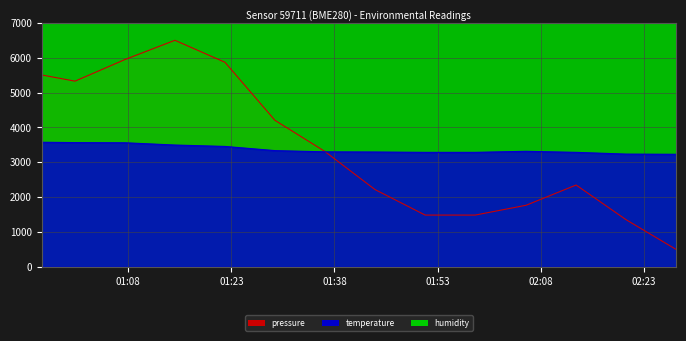

True or false: pressure has more than 0 interior local peaks.

True